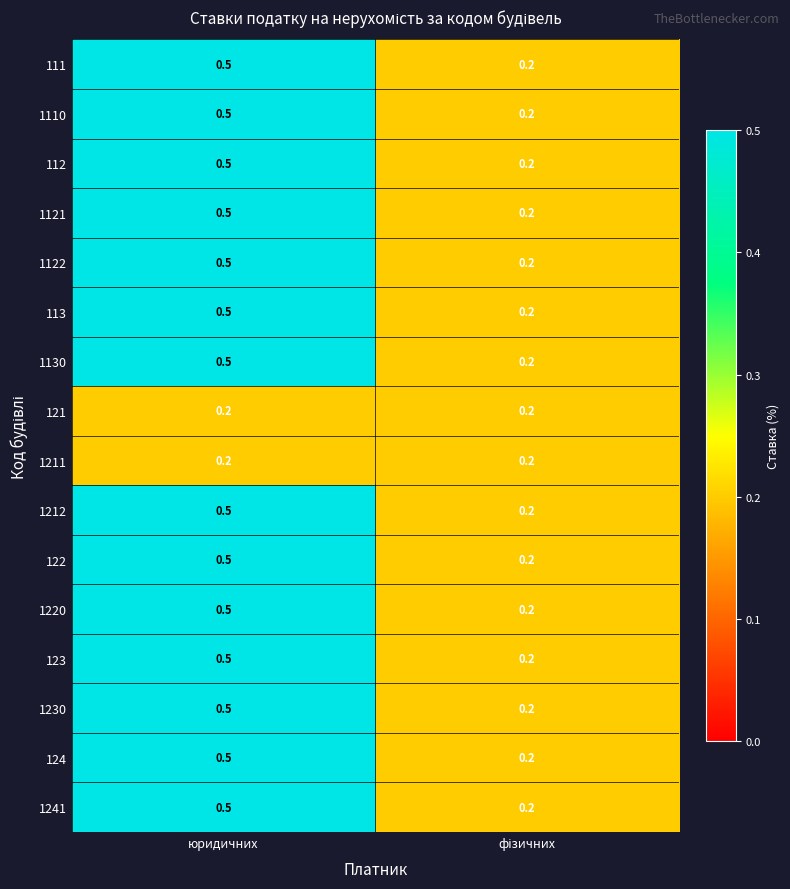

What value does the 1122 series have at юридичних?

0.5